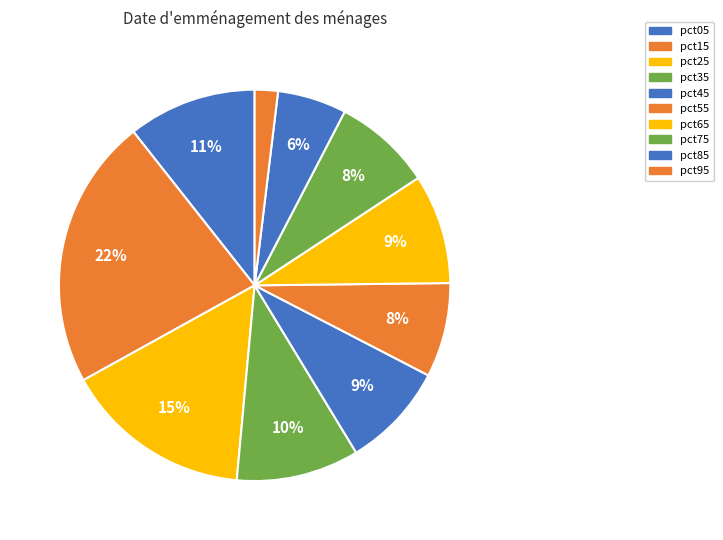

To the nearest percent, what is the average slice percentage?

10%